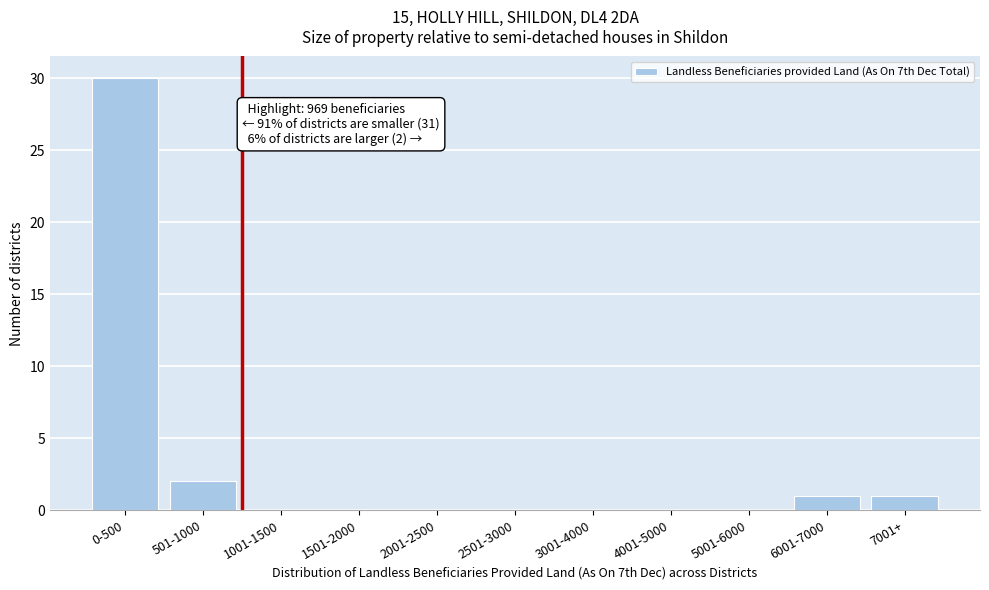

Reading left to right, transcribe all the data shown in this chart.

0-500=30	501-1000=2	1001-1500=0	1501-2000=0	2001-2500=0	2501-3000=0	3001-4000=0	4001-5000=0	5001-6000=0	6001-7000=1	7001+=1